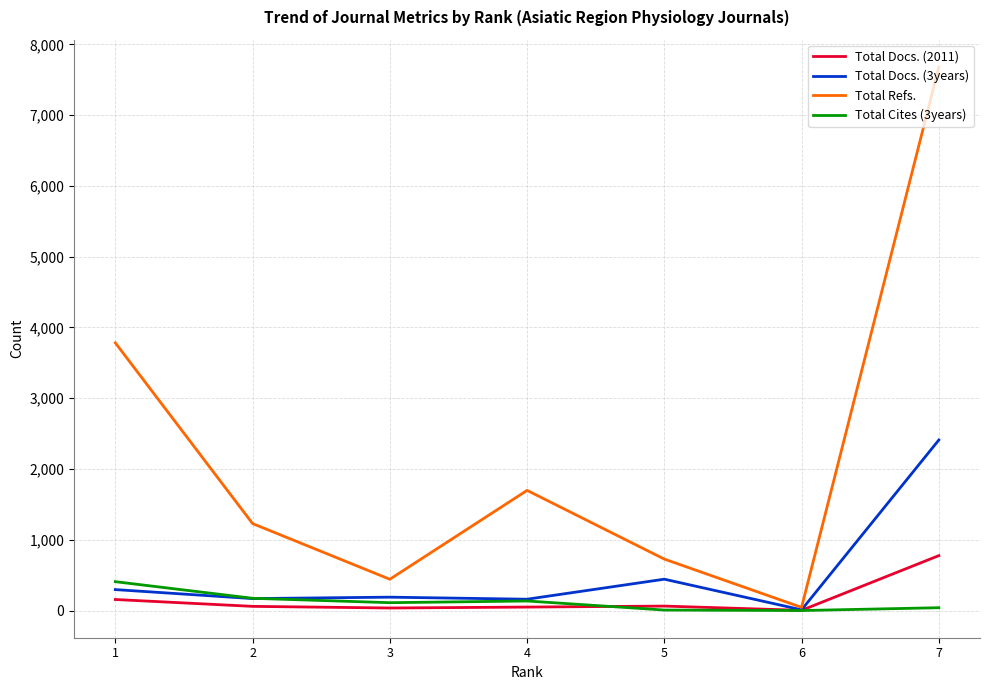

Which series has the largest total across all categories?

Total Refs.